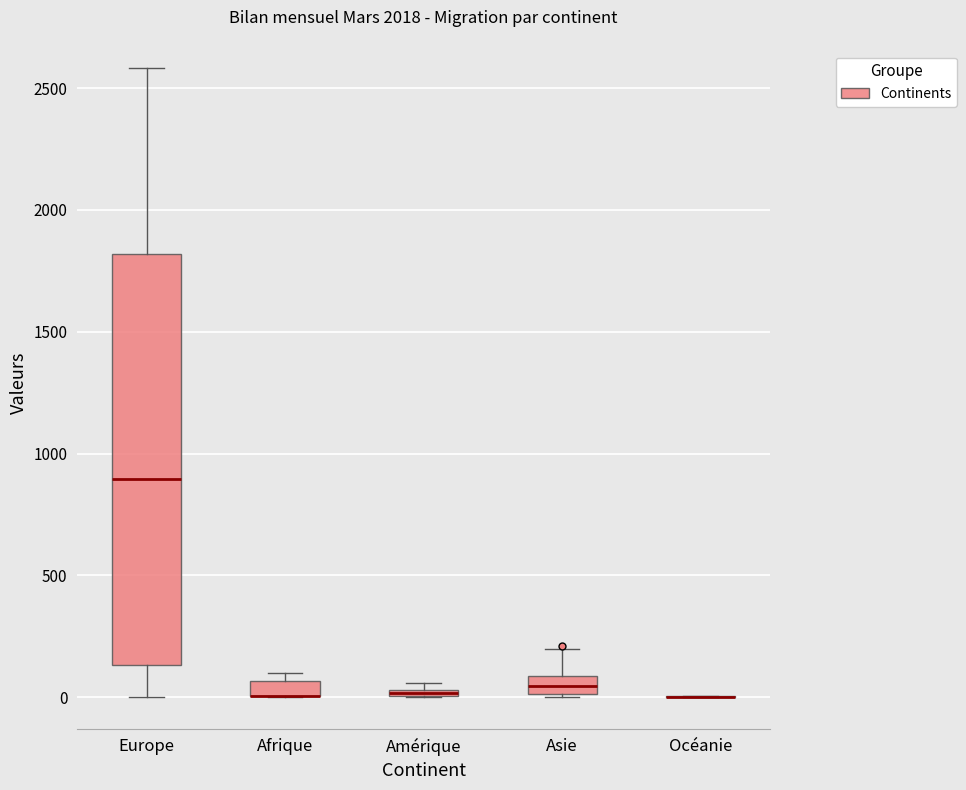

Where is the upper edge of the box for Amérique on the y-axis? The values are not printed on the chart, so give them approximately, as read against the axis.

50